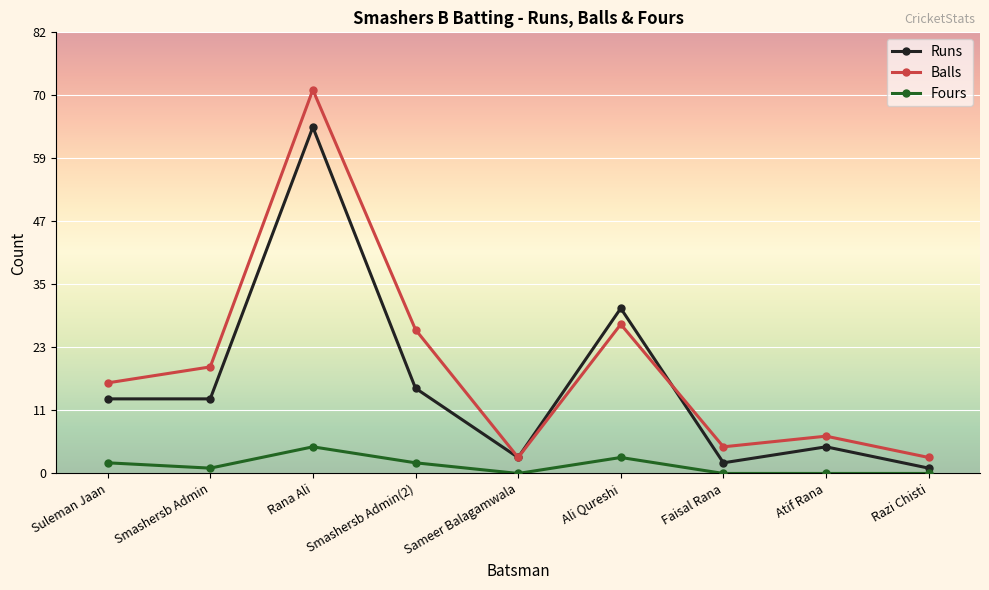

True or false: Fours and Balls cross at least once.

False